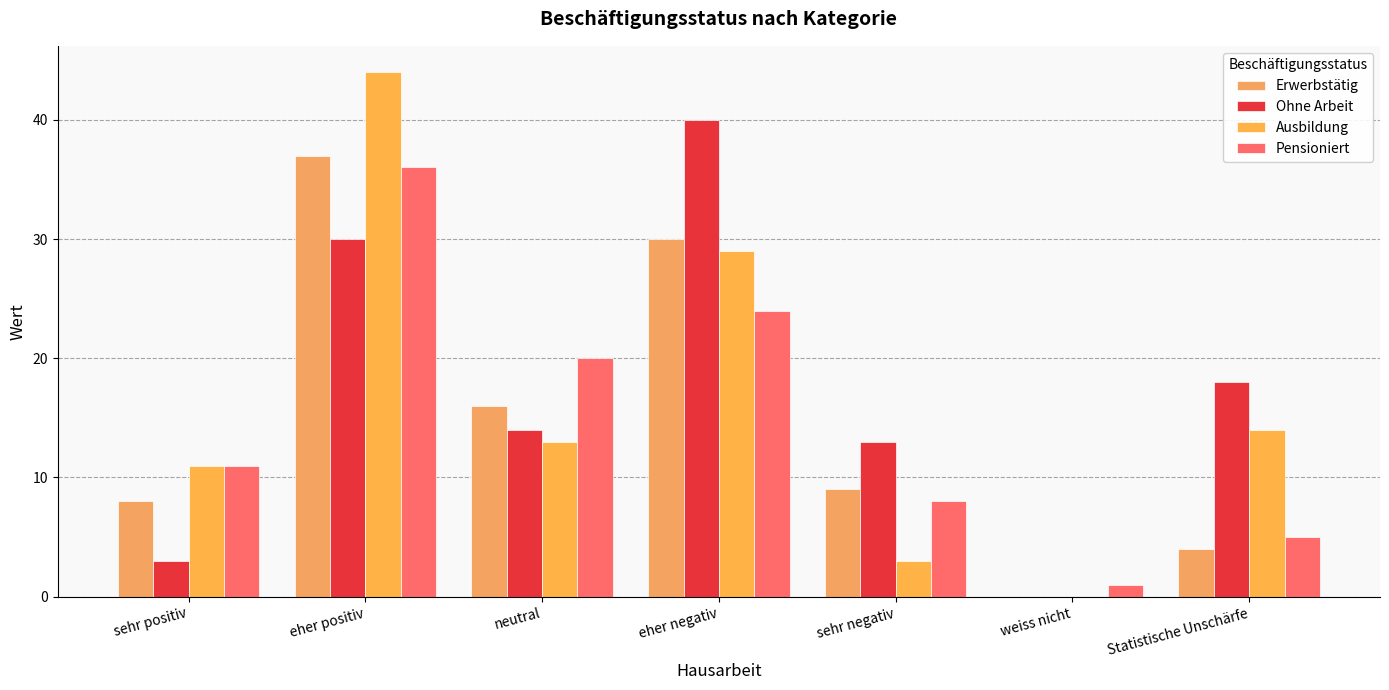

Reading right to left, extract all data points from this chart.

Erwerbstätig: 4	0	9	30	16	37	8
Ohne Arbeit: 18	0	13	40	14	30	3
Ausbildung: 14	0	3	29	13	44	11
Pensioniert: 5	1	8	24	20	36	11